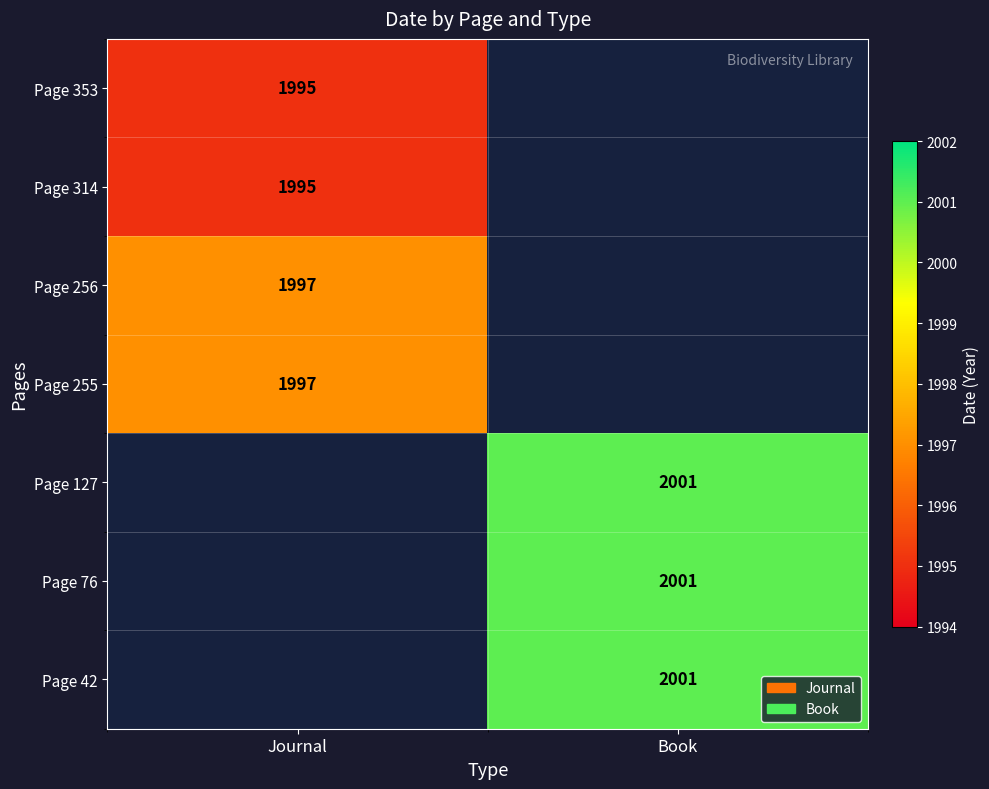

At how many categories does at least one series exceed 1052?

2